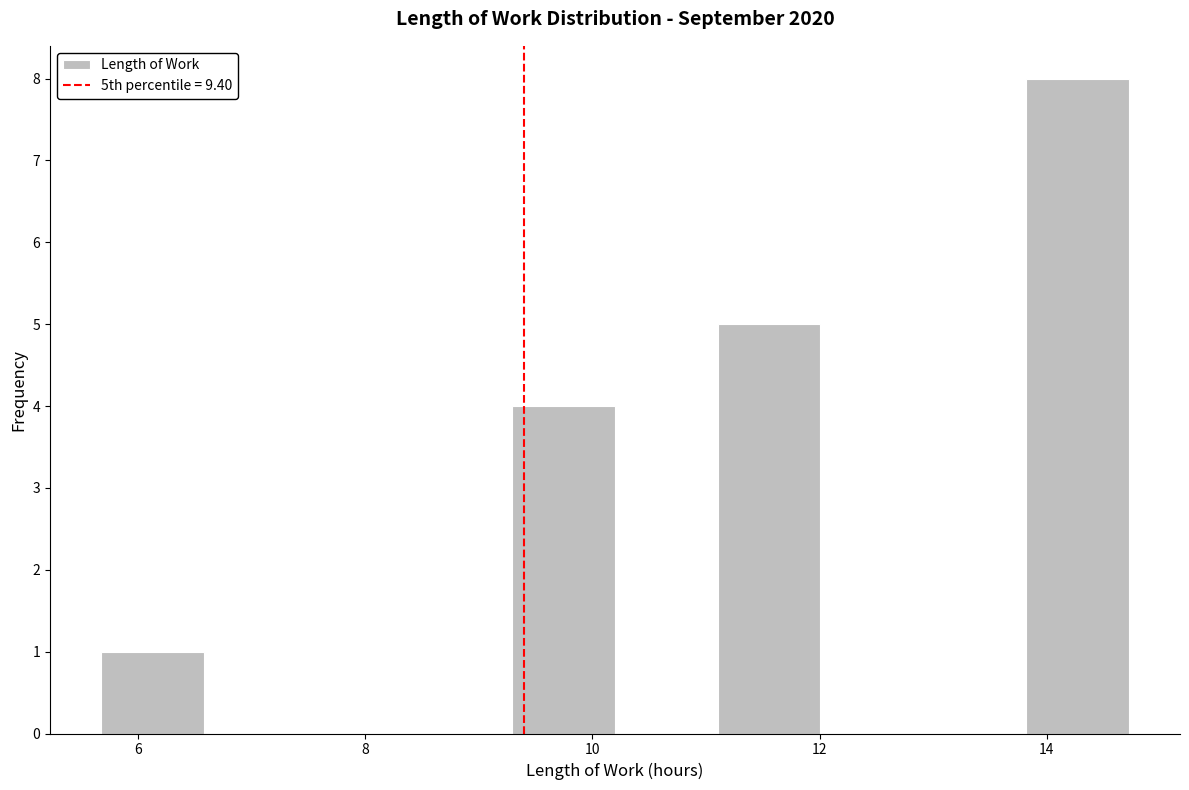

What is the height of the bar covering 13.8 to 14.8 on the x-axis? Neither the bar edges nor the heights are printed on the chart, so give them approximately, as read against the axes.

8